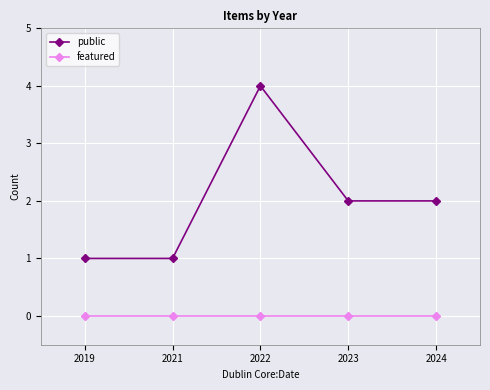

Does the chart display data point markers on the line(s)?

Yes